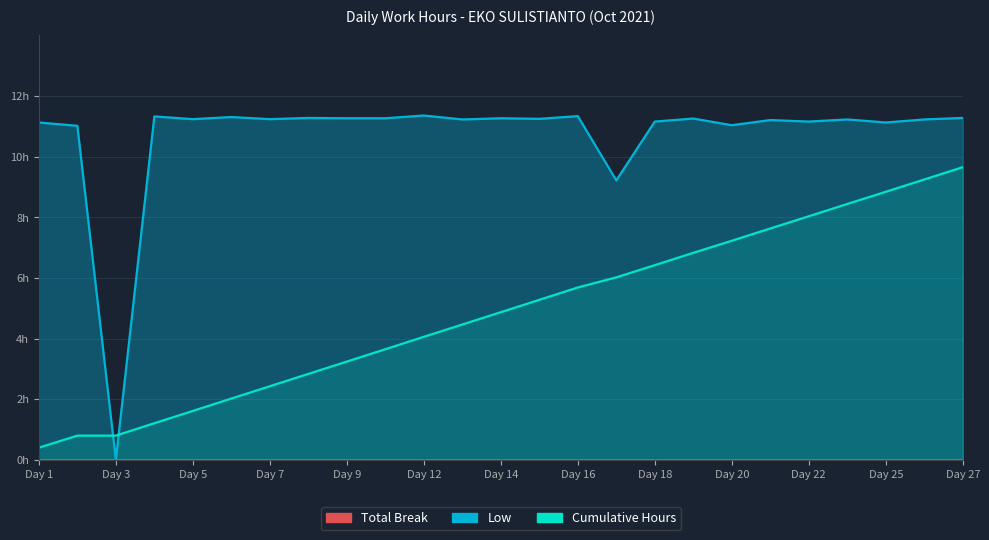

How many values are above zero?

24